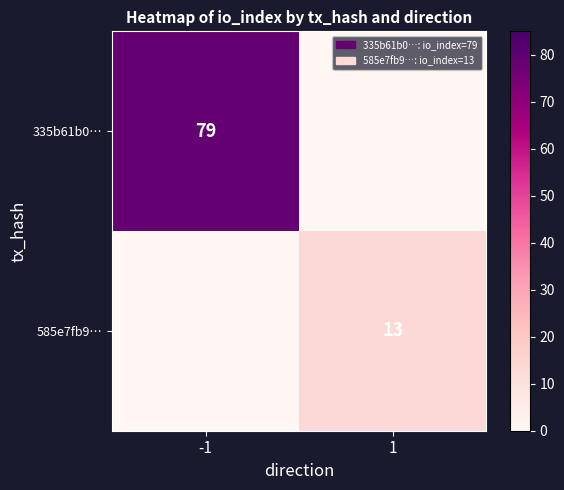

Is it true that 335b61b0… equals 23 at -1?

False